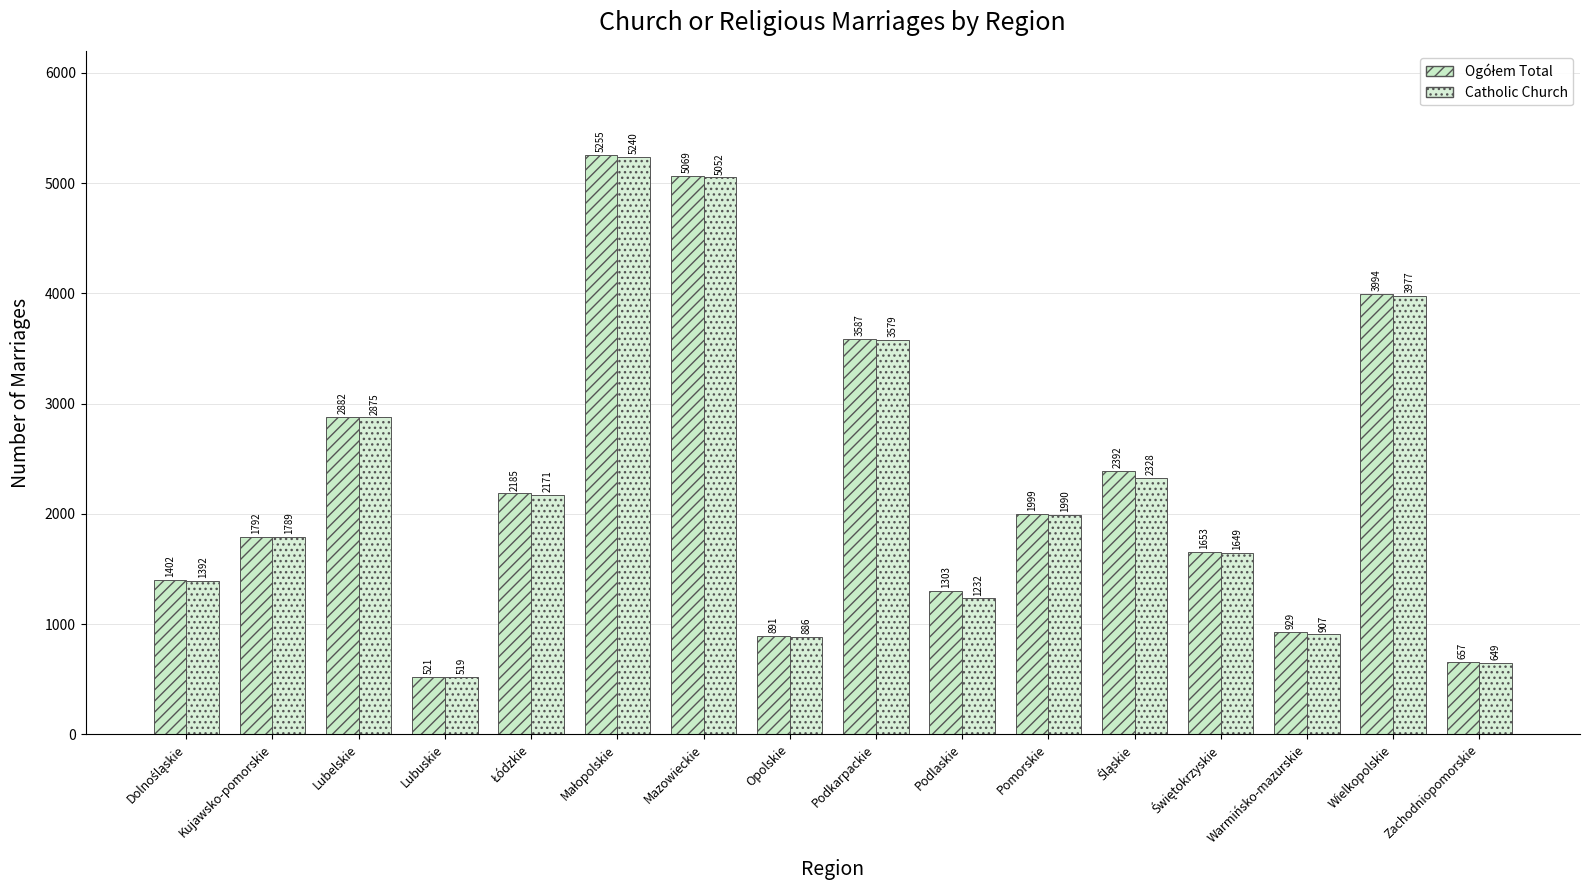

What is the highest value of the Catholic Church series?

5240